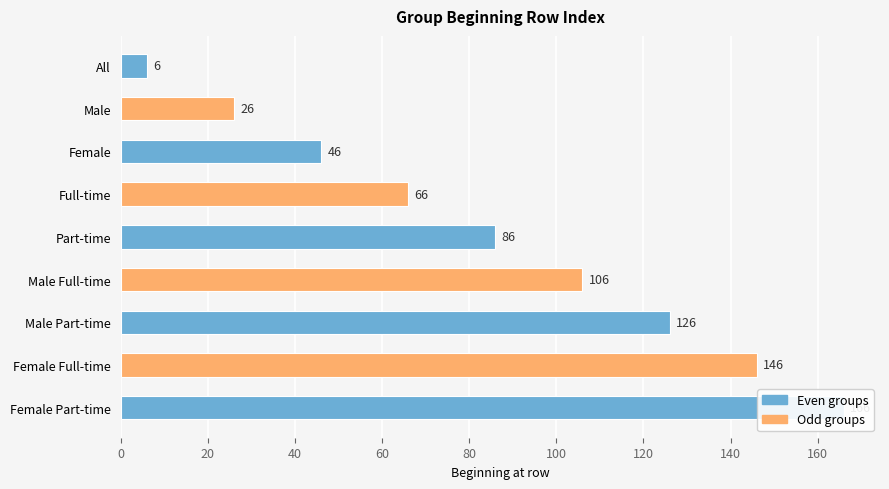

Reading left to right, list all the values displayed in this chart.

6	26	46	66	86	106	126	146	166